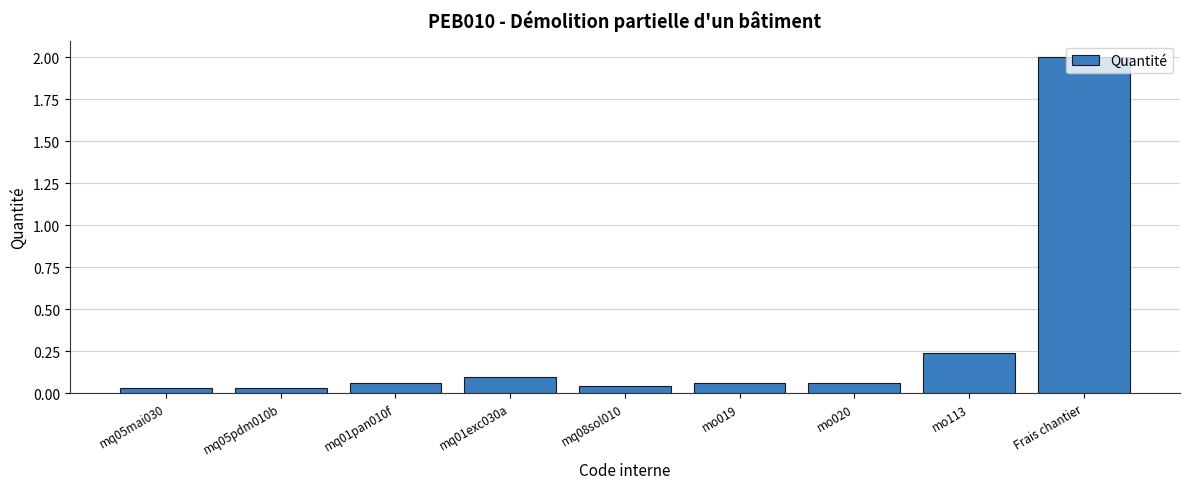

What is the average value?

0.3